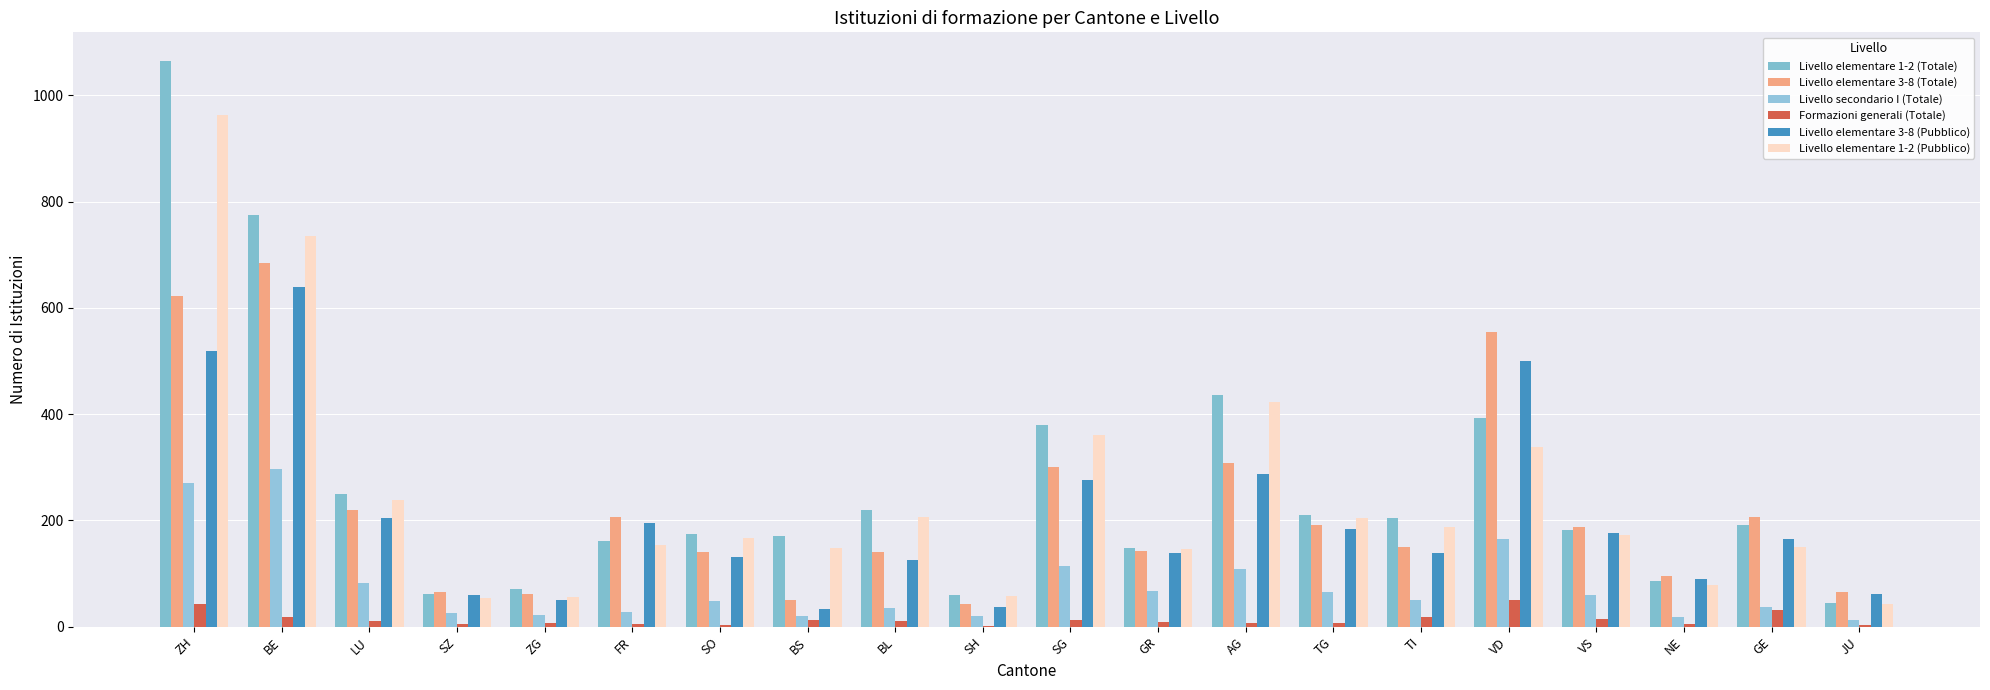

How many distinct data groups are displayed?

6